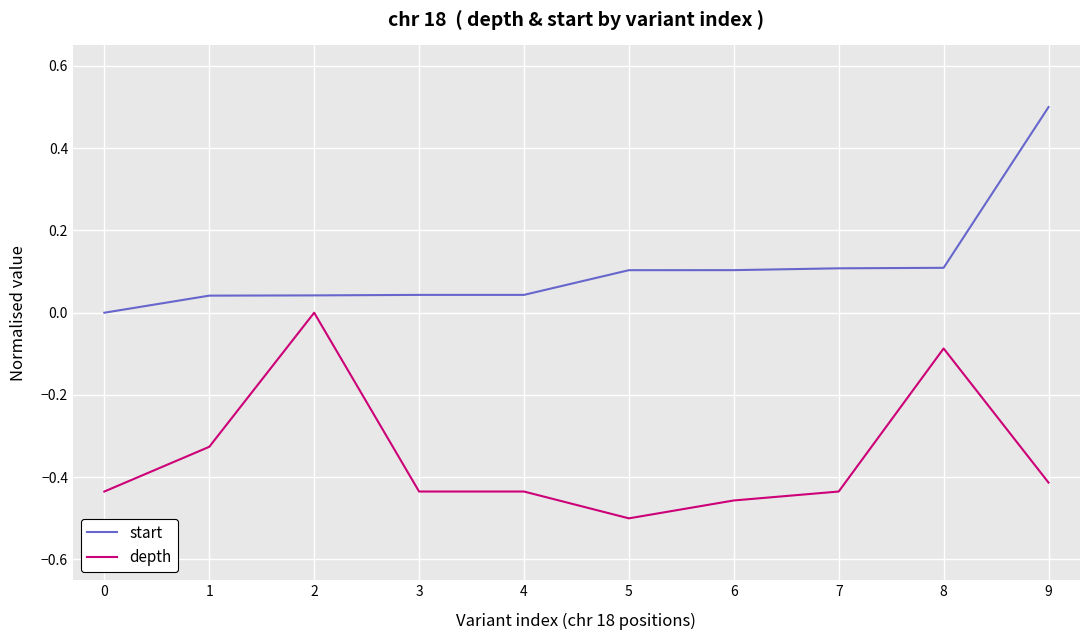

What is the difference between the start values at 7 and 0?

0.1